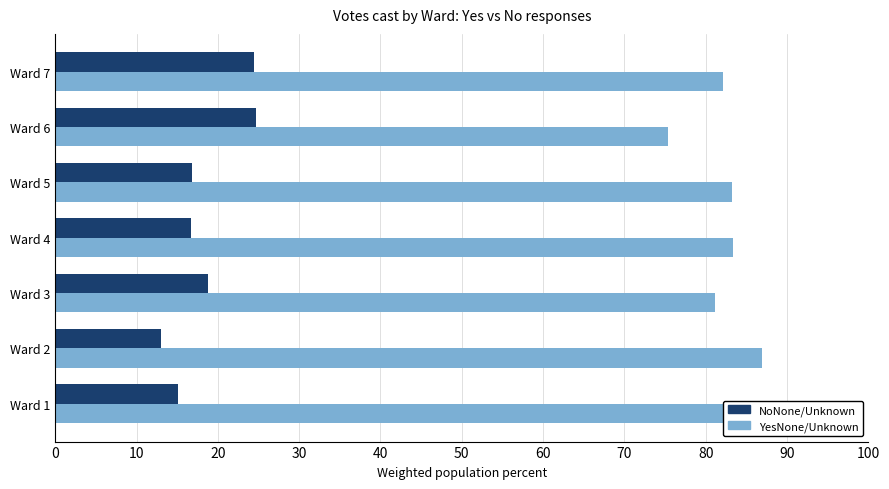

How many data points does each series have?

7